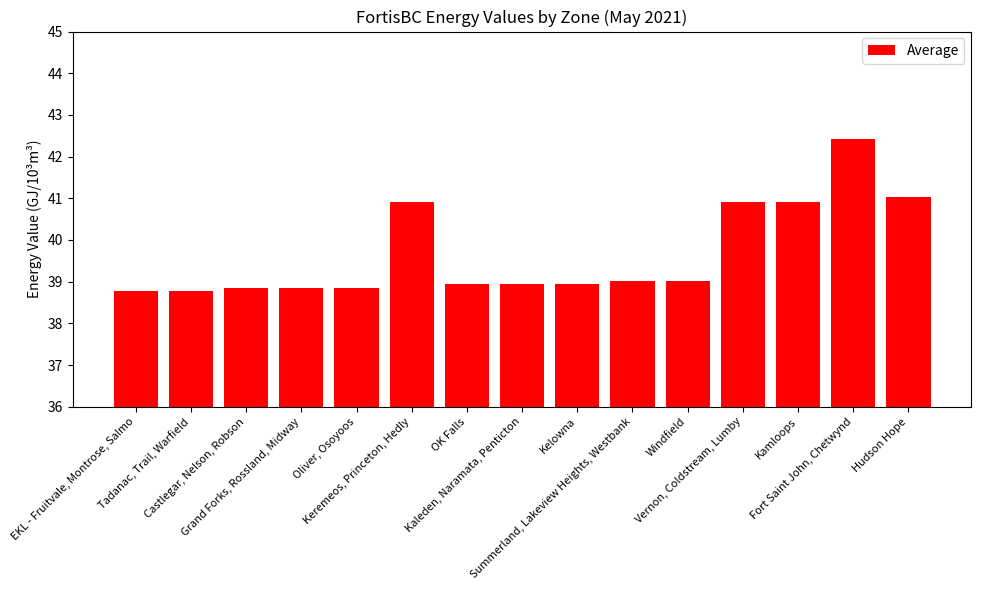

What is the minimum value shown in the chart?

38.8